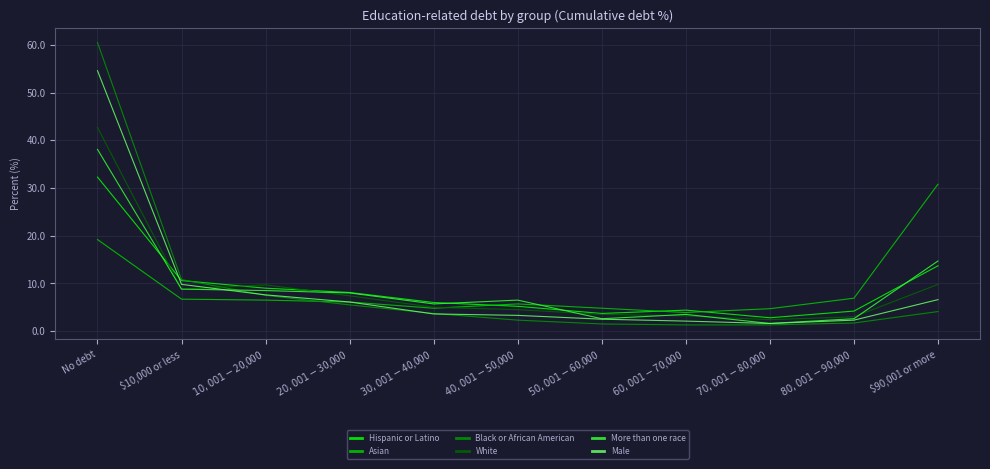

At which category is the sum across all series the highest?

No debt